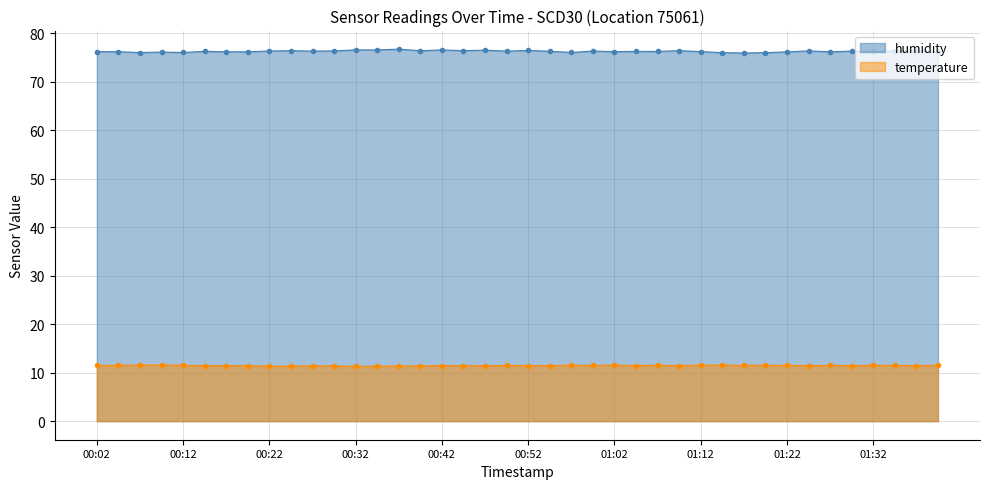

True or false: humidity has a value of 76.2 at 01:27.

True